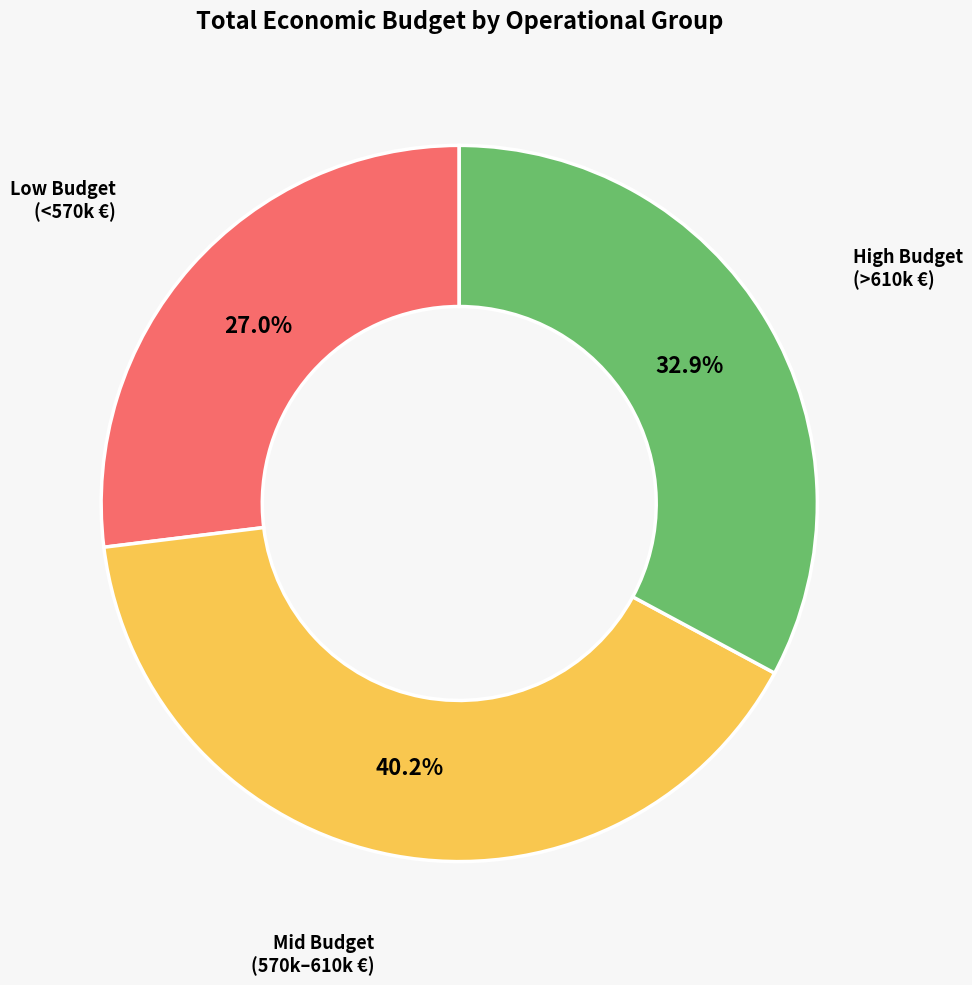

Is there a majority slice in this chart?

No